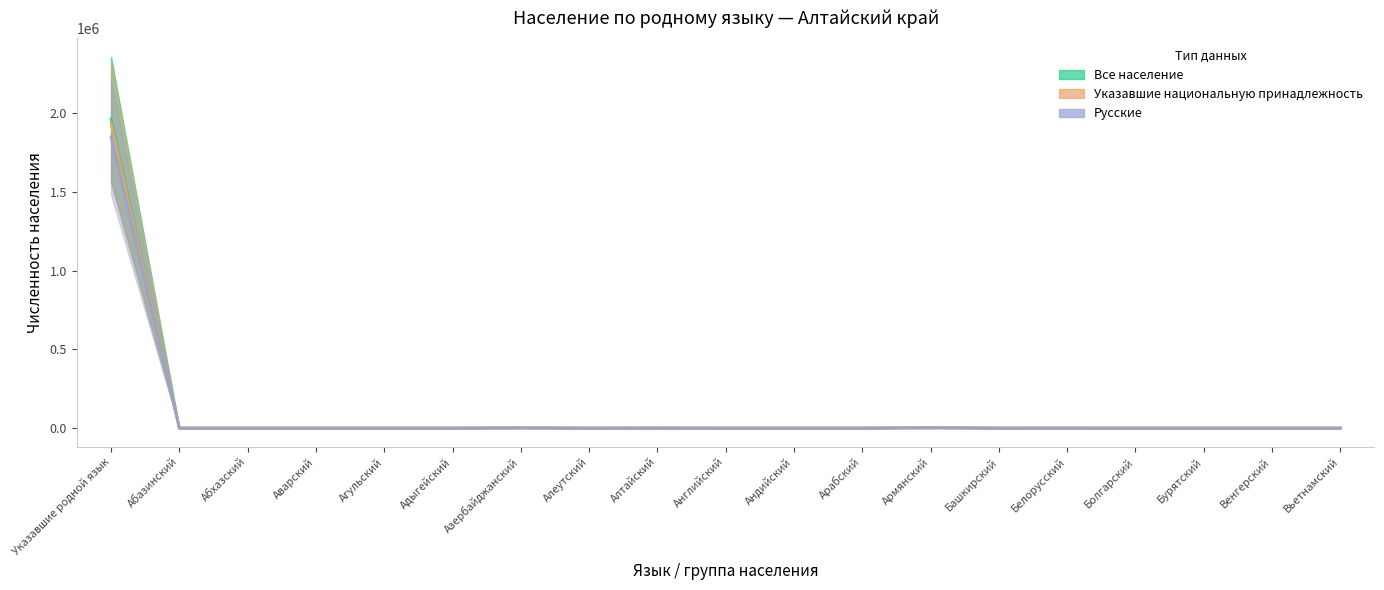

True or false: Все население and Русские intersect in this chart.

False